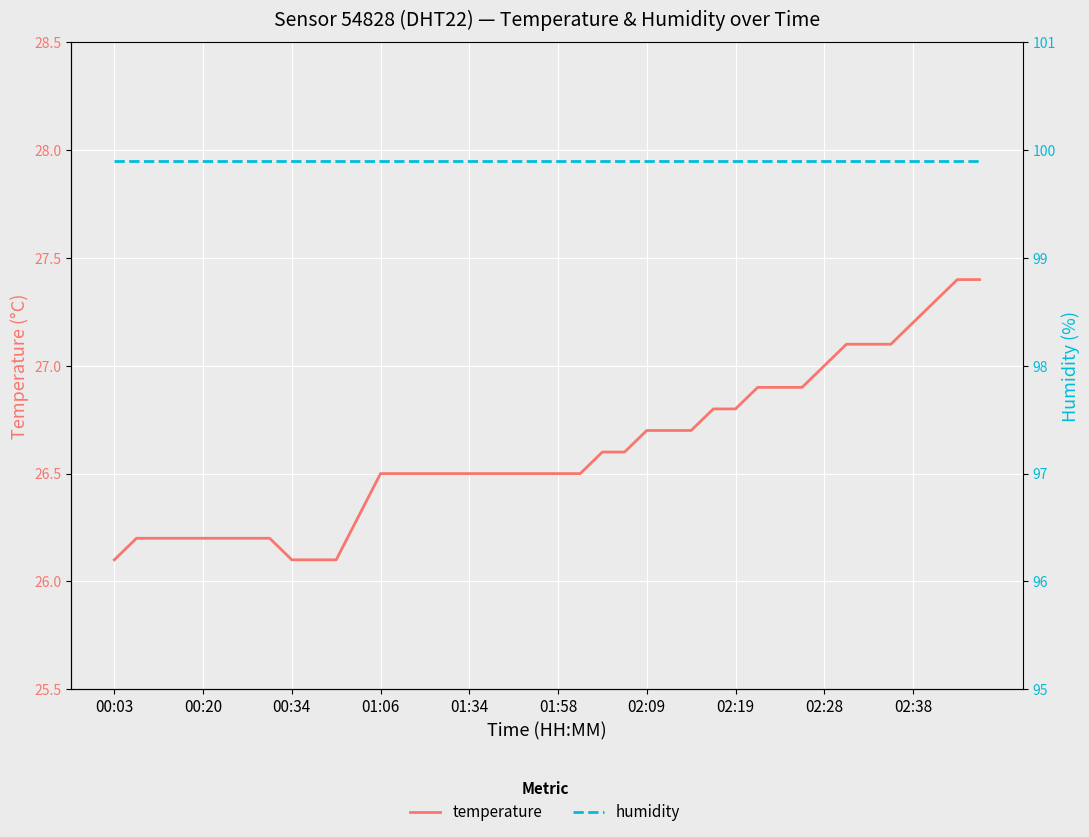

What is the lowest value of the temperature series?

26.1